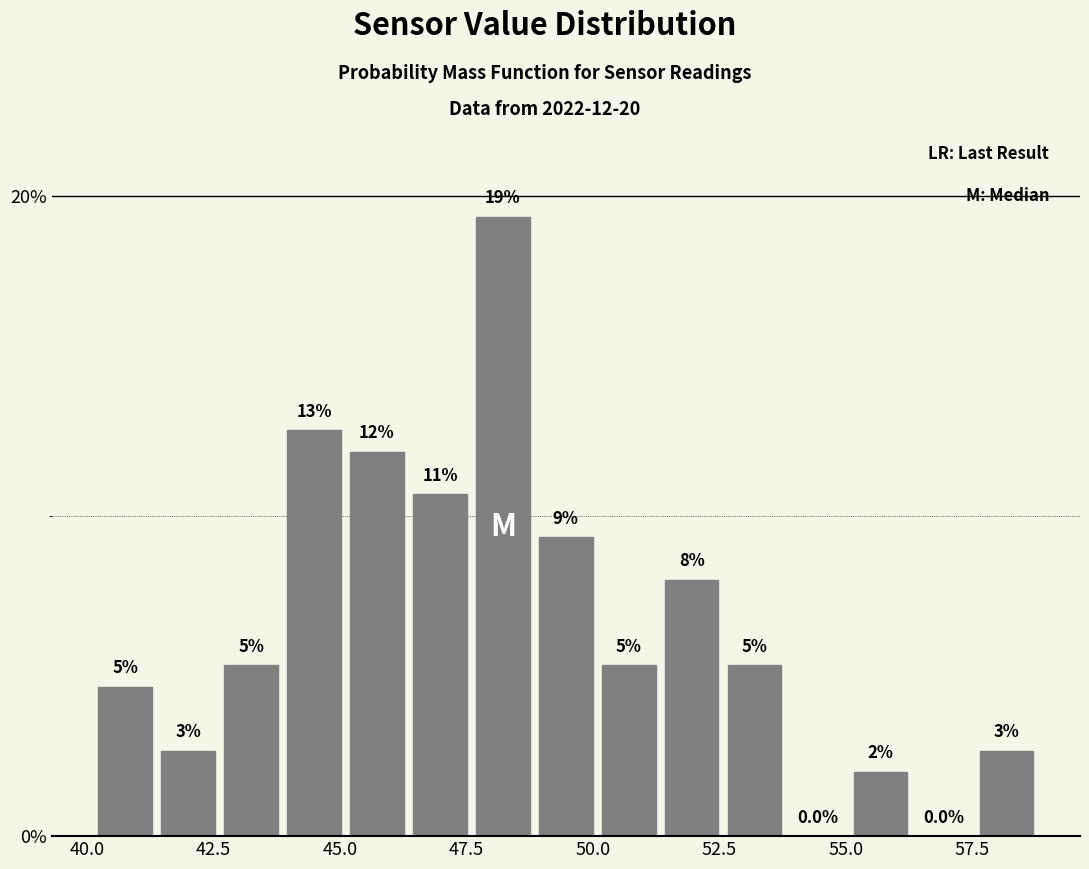

Read against the x-axis, roughly where is the centre of the tallest bar?

48.0